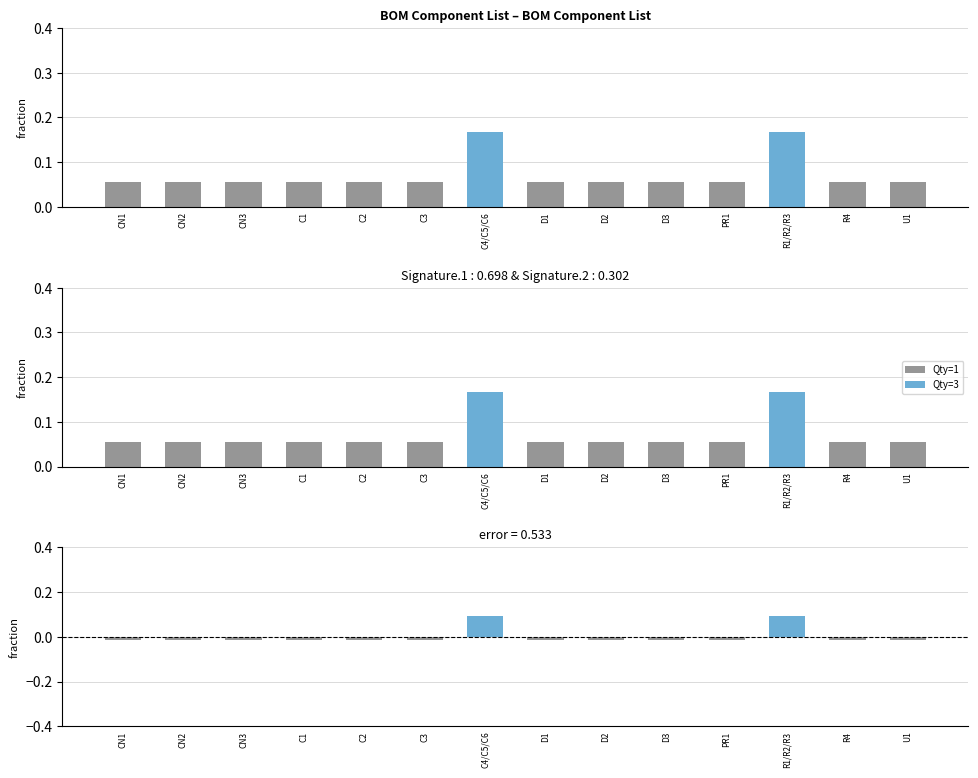

What is the label of the 2nd bar from the right?

R4